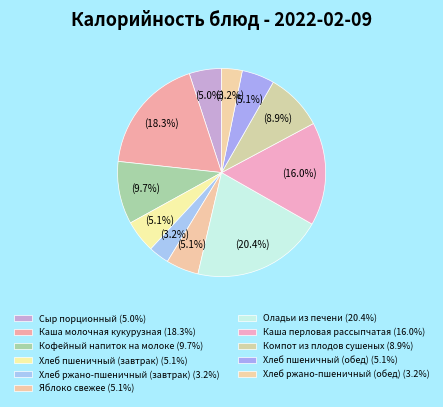

True or false: Хлеб ржано-пшеничный (завтрак) accounts for 15% of the total.

False